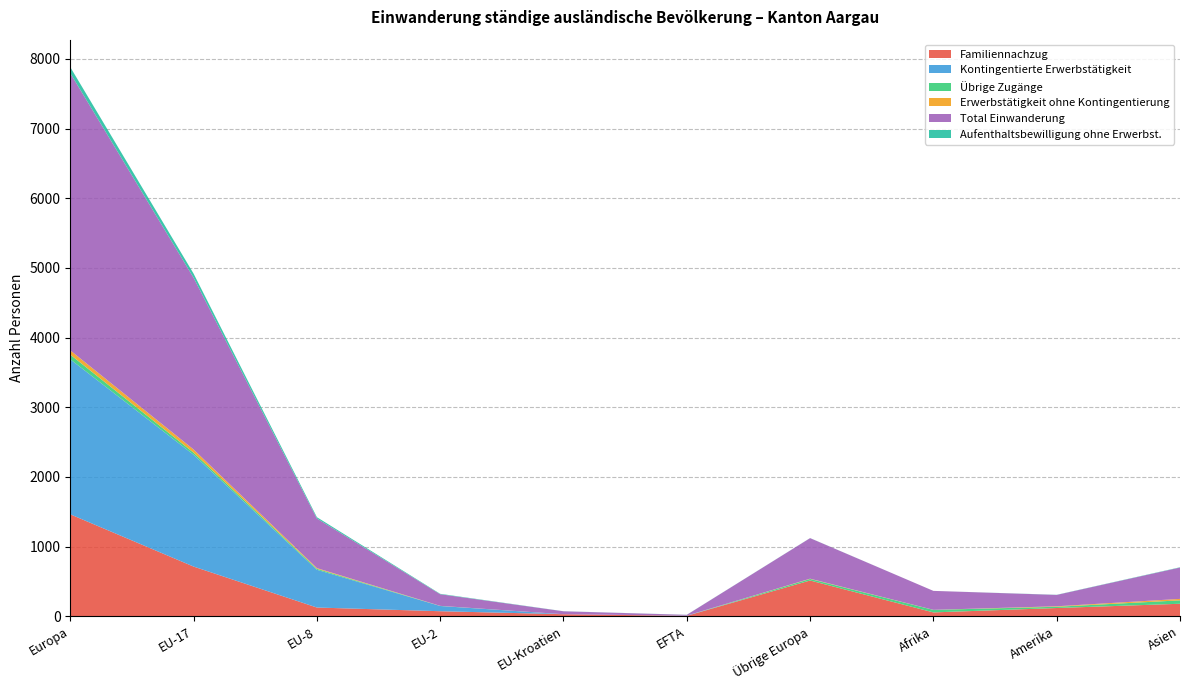

Reading left to right, transcribe all the data shown in this chart.

Familiennachzug: 1464	714	126	73	30	7	514	56	119	180
Kontingentierte Erwerbstätigkeit: 2225	1605	542	75	0	3	0	0	0	0
Übrige Zugänge: 67	30	14	1	0	0	22	36	18	49
Erwerbstätigkeit ohne Kontingentierung: 61	46	10	1	0	0	4	1	7	21
Total Einwanderung: 3979	2465	712	167	42	11	582	272	163	450
Aufenthaltsbewilligung ohne Erwerbst.: 87	59	19	6	1	1	1	0	2	4